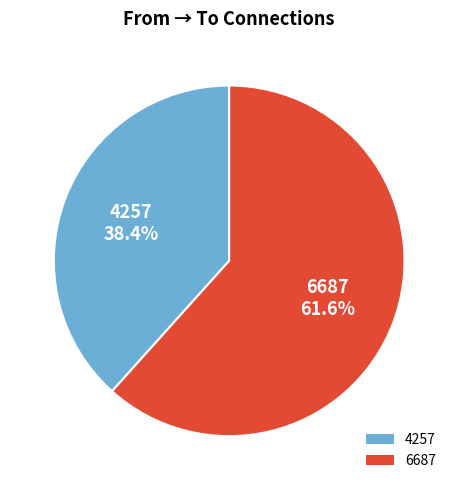

Between 6687 and 4257, which is larger?

6687